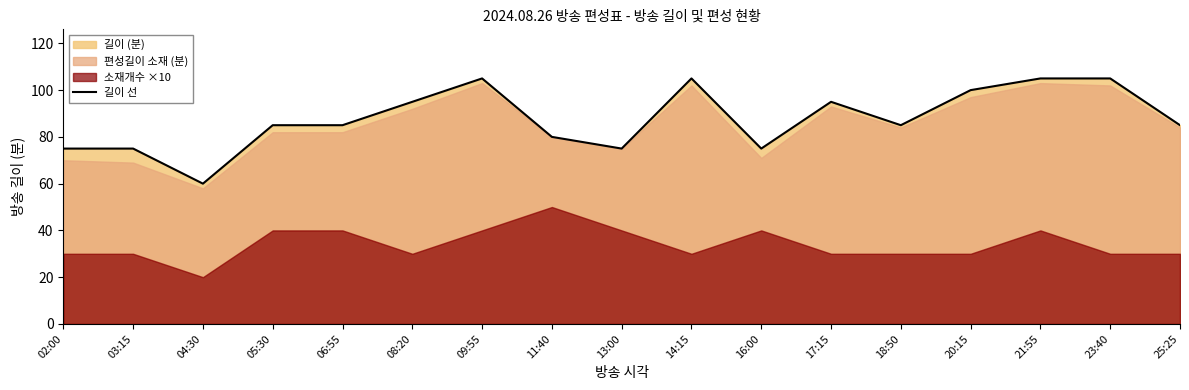

How many points are lower than both their immediate neighbors (excluding endpoints)?

4